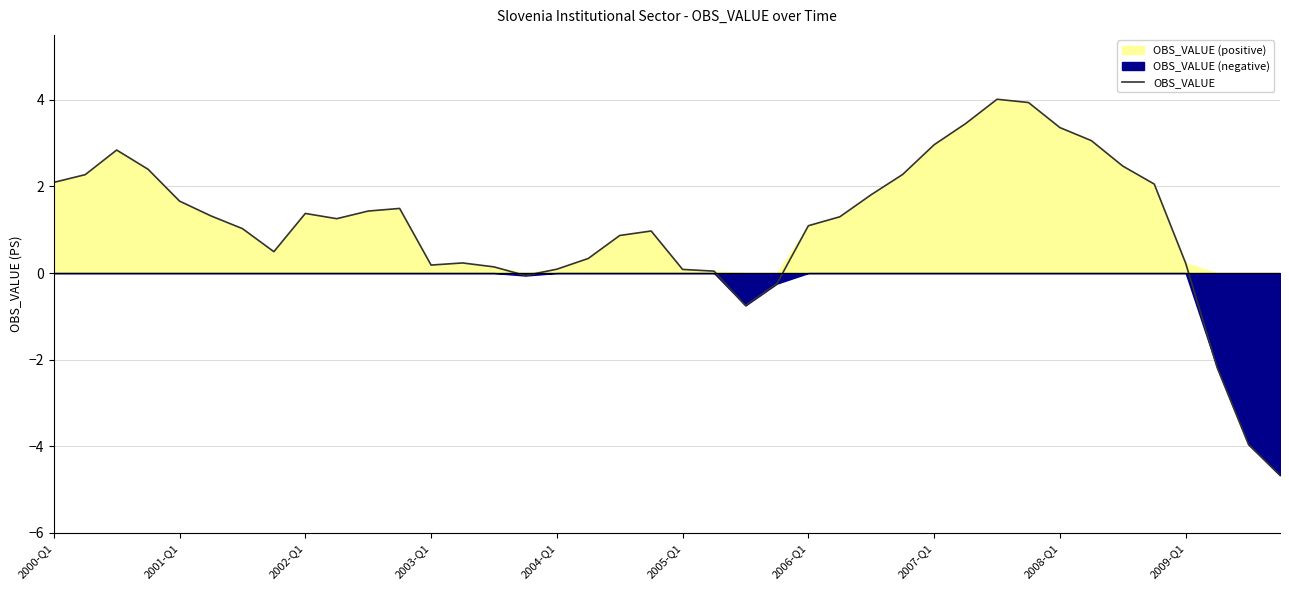

What is the value of the 21st point from the left?

0.1